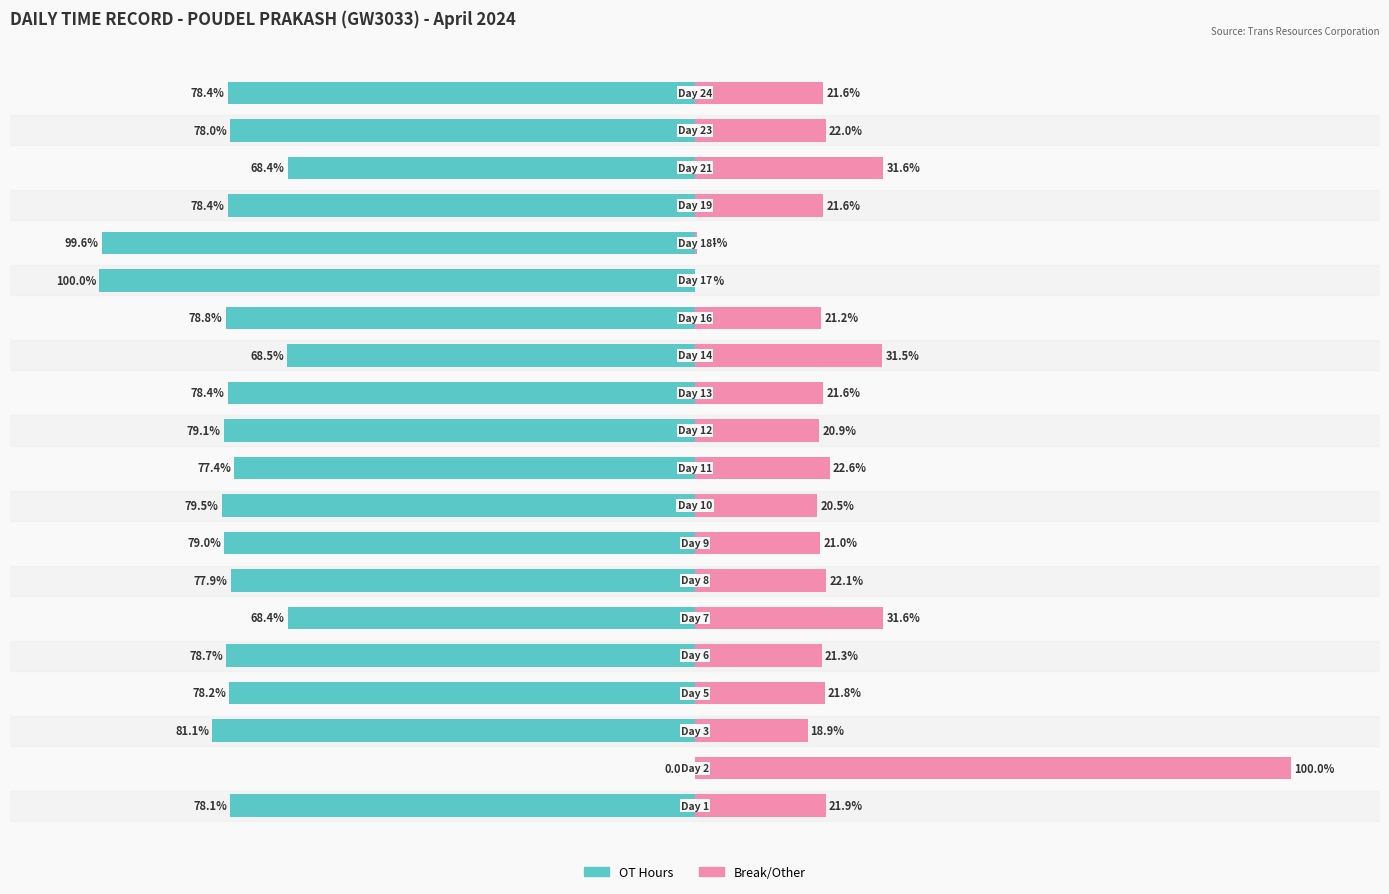

How many data points in OT Hours are above -78?

6